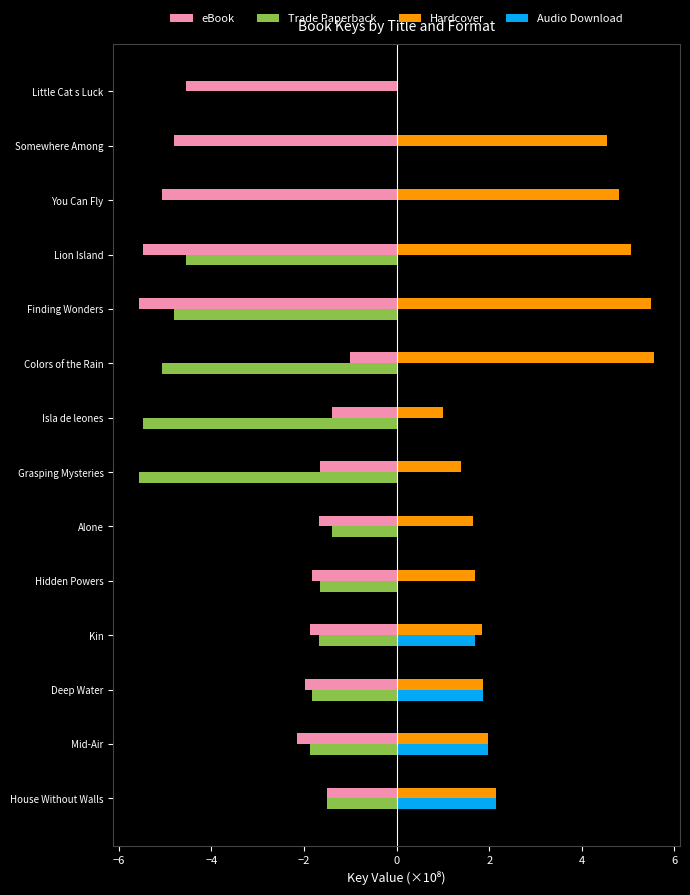

The value of Trade Paperback at Hidden Powers is -2.7. True or false?

False